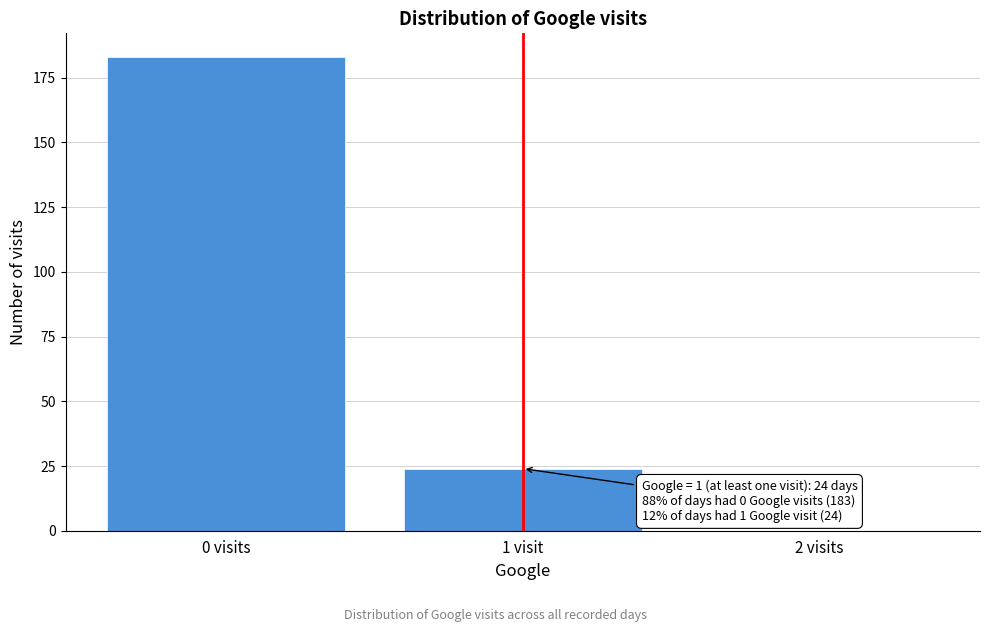

Reading right to left, extract all data points from this chart.

2 visits=0	1 visit=24	0 visits=183